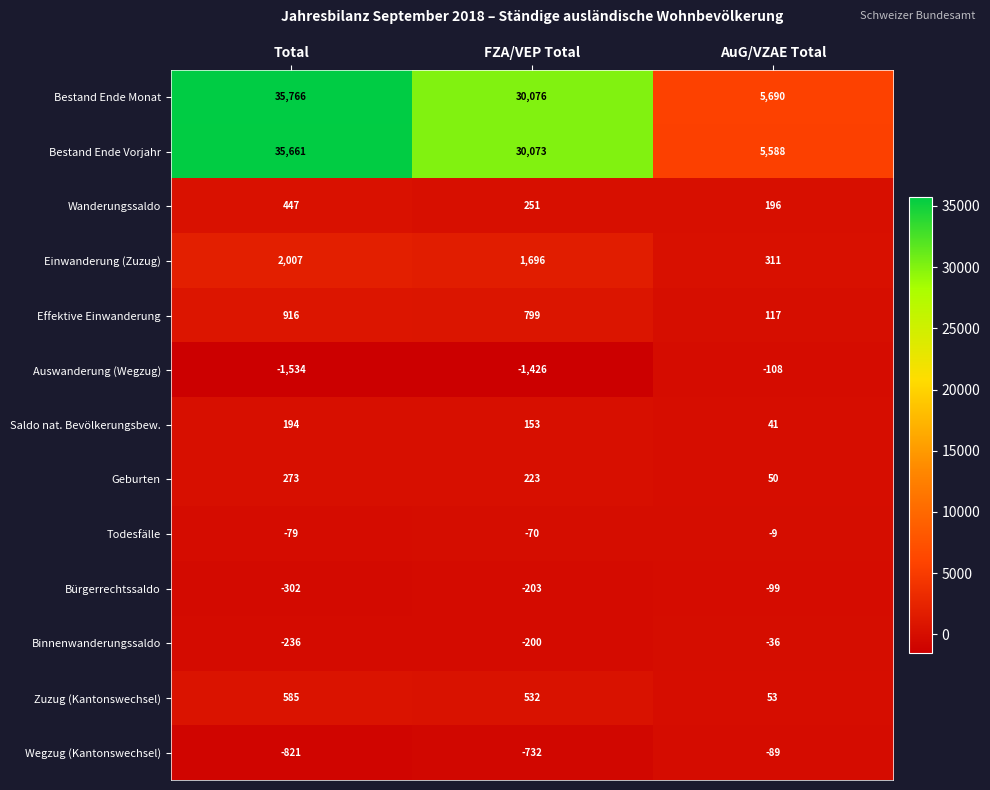

What is the difference between the maximum and second lowest values in the Saldo nat. Bevölkerungsbew. series?

41